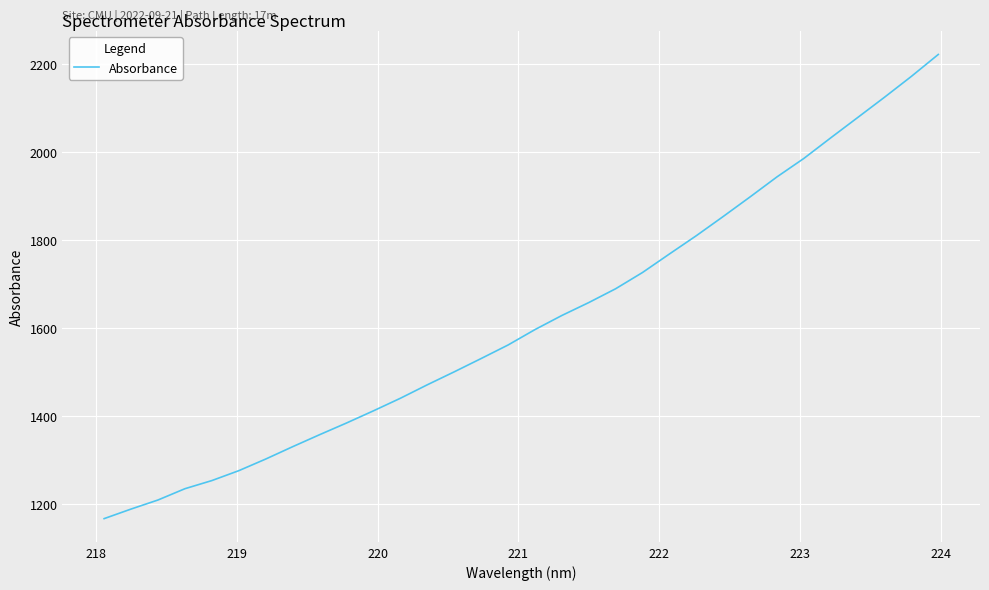

What is the smallest value displayed?

1165.7